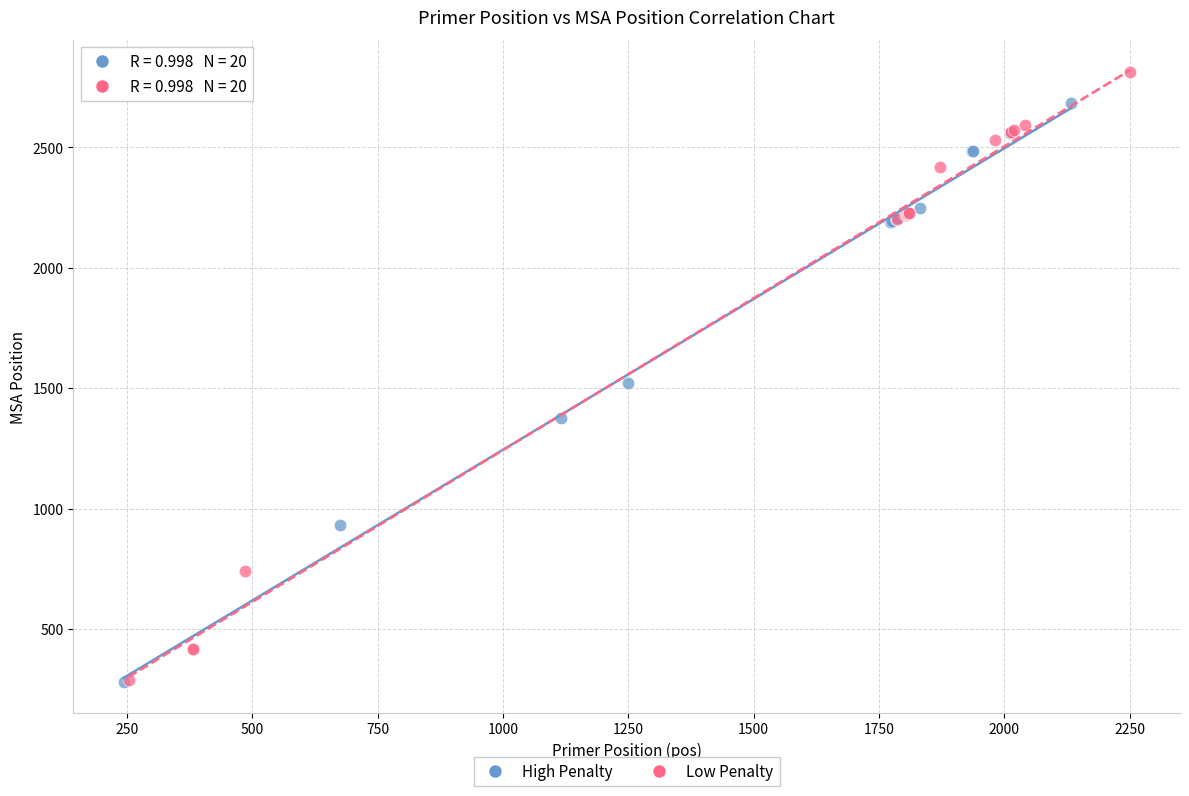

Which series has the widest spread of Y values?

Low Penalty